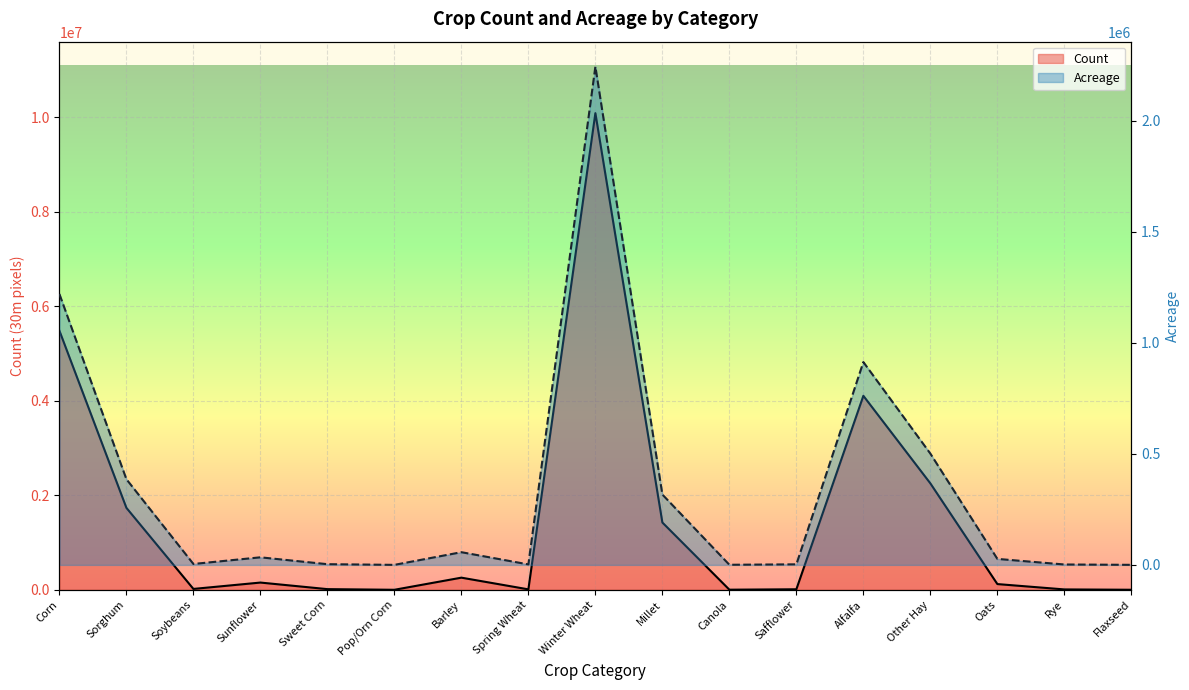

How many interior local peaks does the Count series have?

4